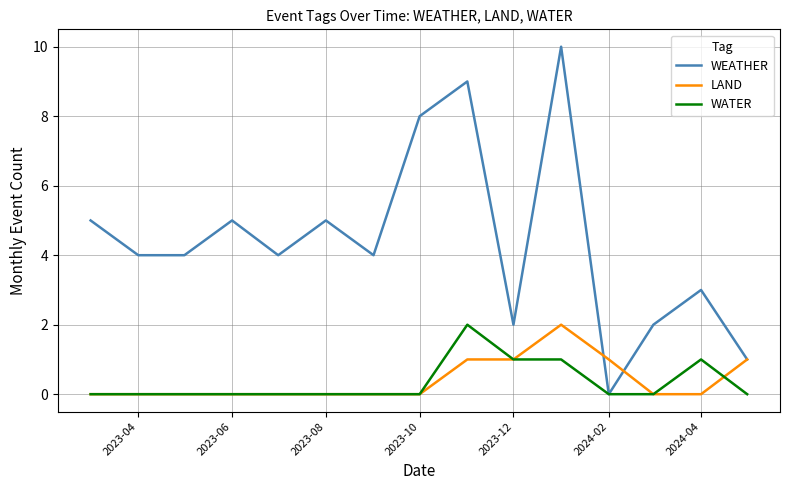

Which series has the largest total across all categories?

WEATHER